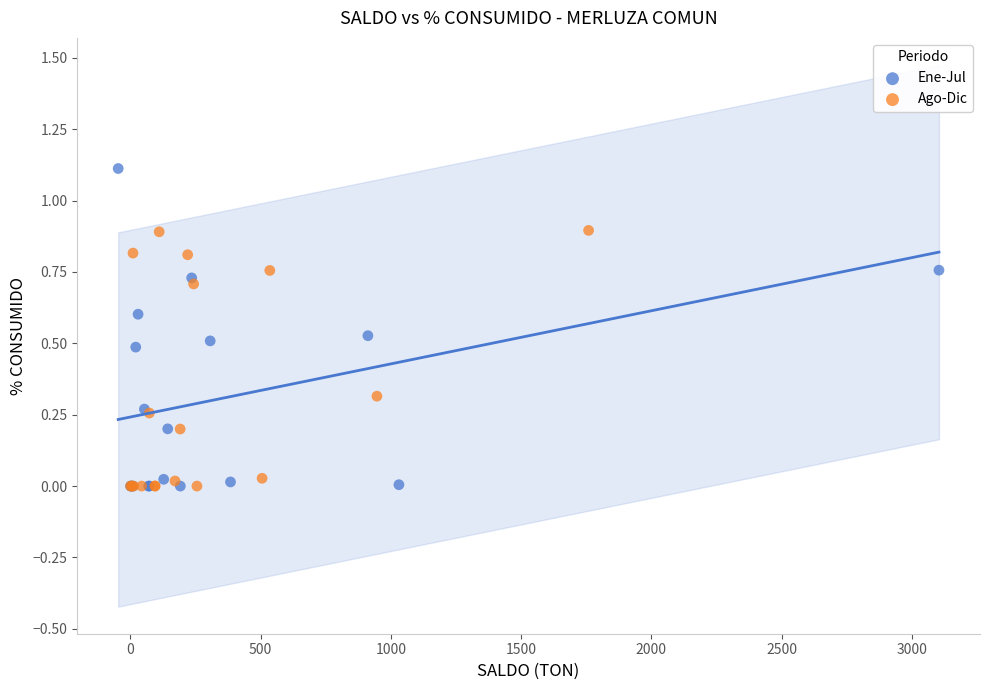

Which series contains the highest Y value?

Ene-Jul